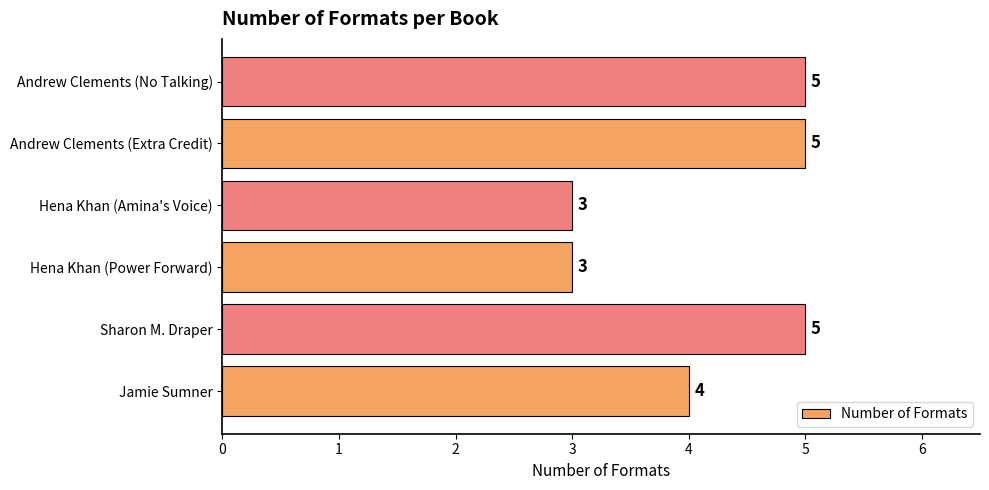

Count the number of data series in this chart.

1